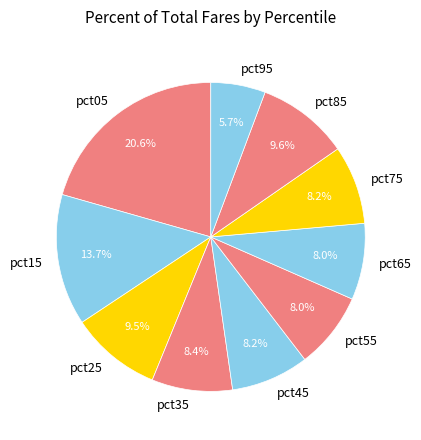

Does pct65 account for over 50% of the chart?

No